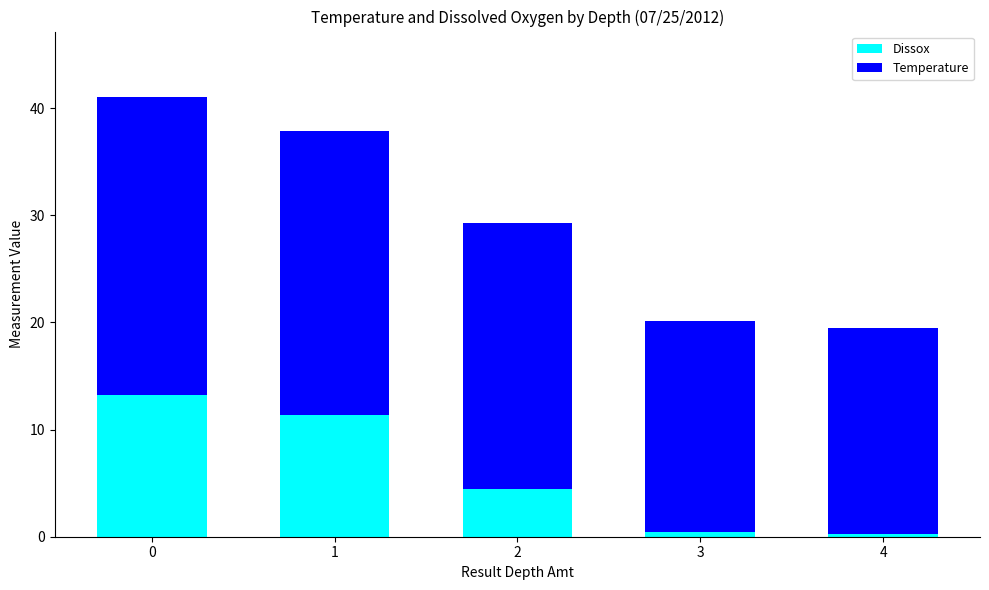

What is the total value across all series at 1?

37.9